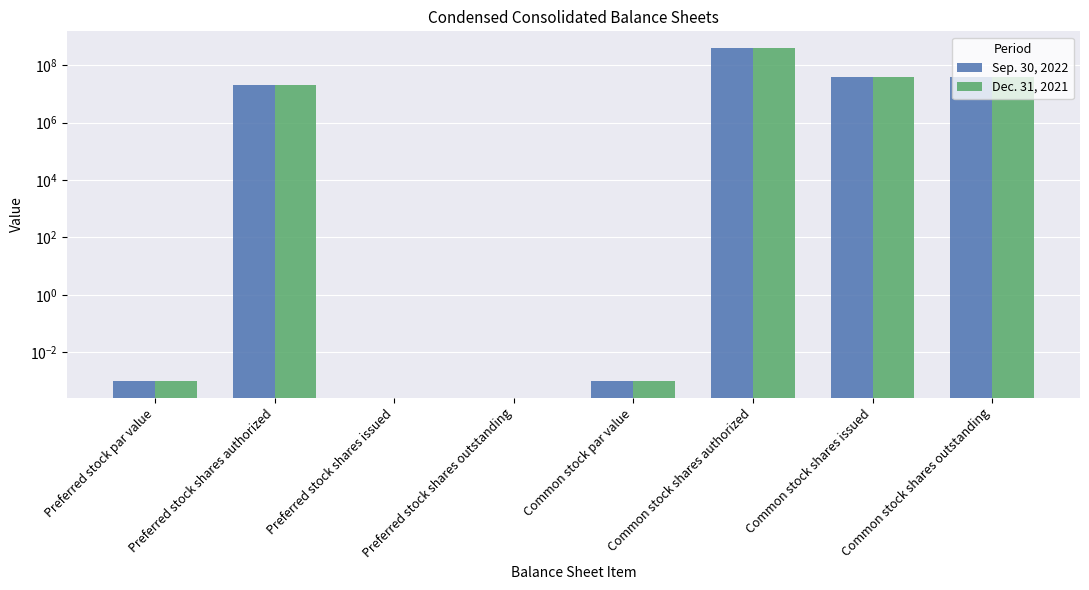

What position from the left is Common stock shares outstanding?

8